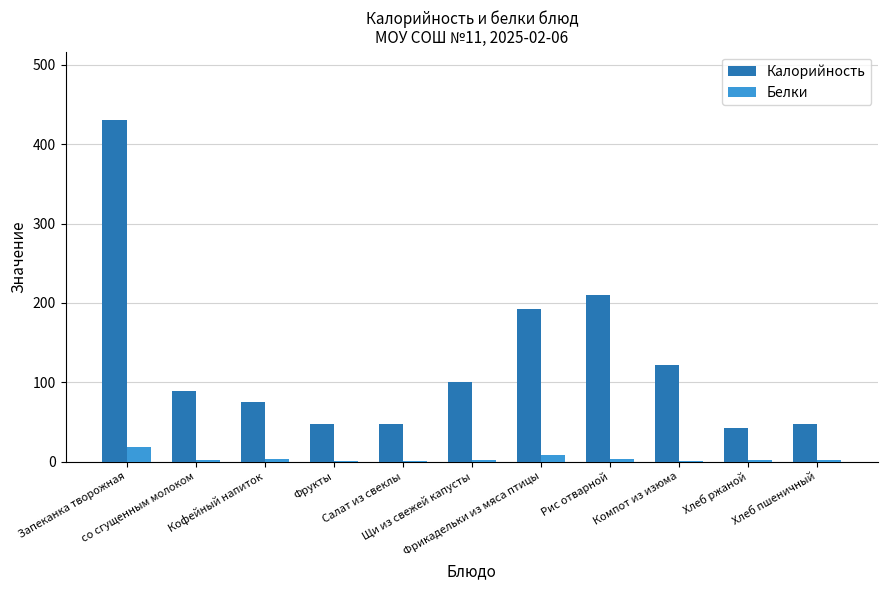

What are all the series names shown in the legend?

Калорийность, Белки